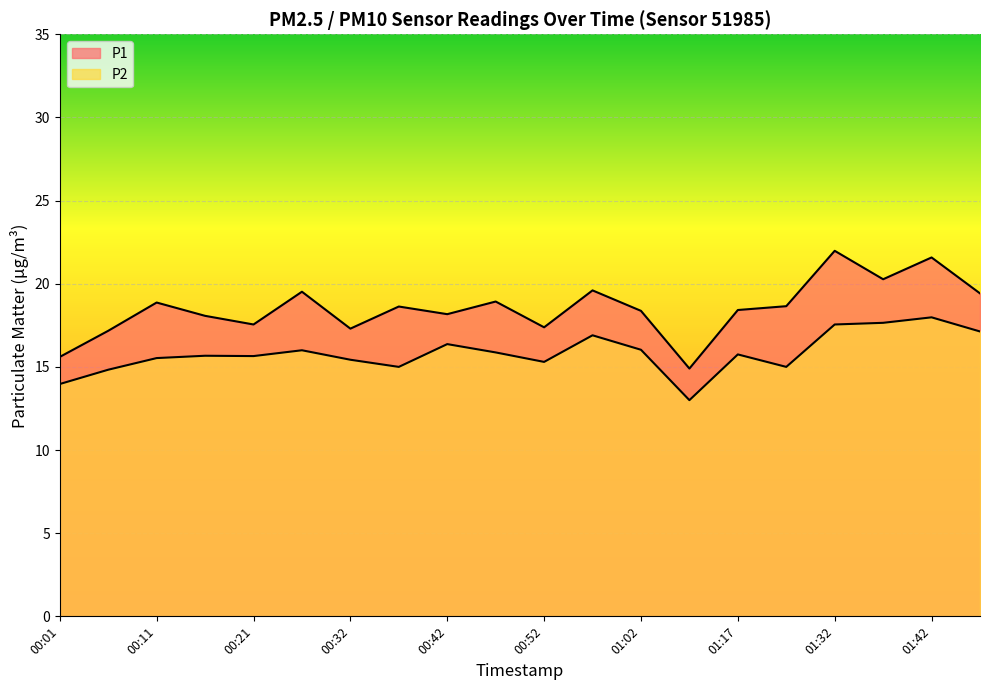

What is the label of the 15th point from the right?

00:27